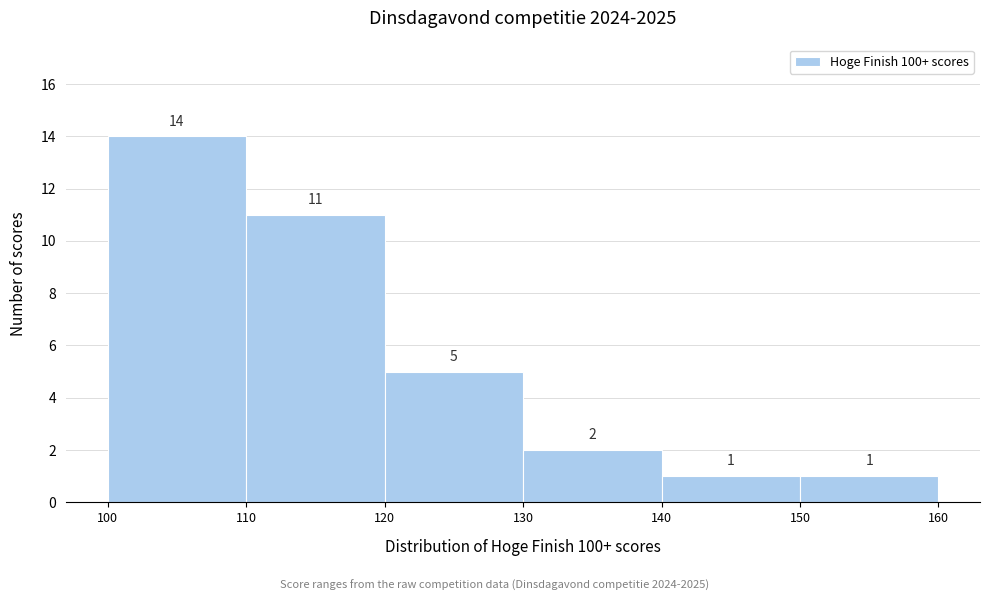

Which range on the x-axis has the tallest bar?

100 to 110